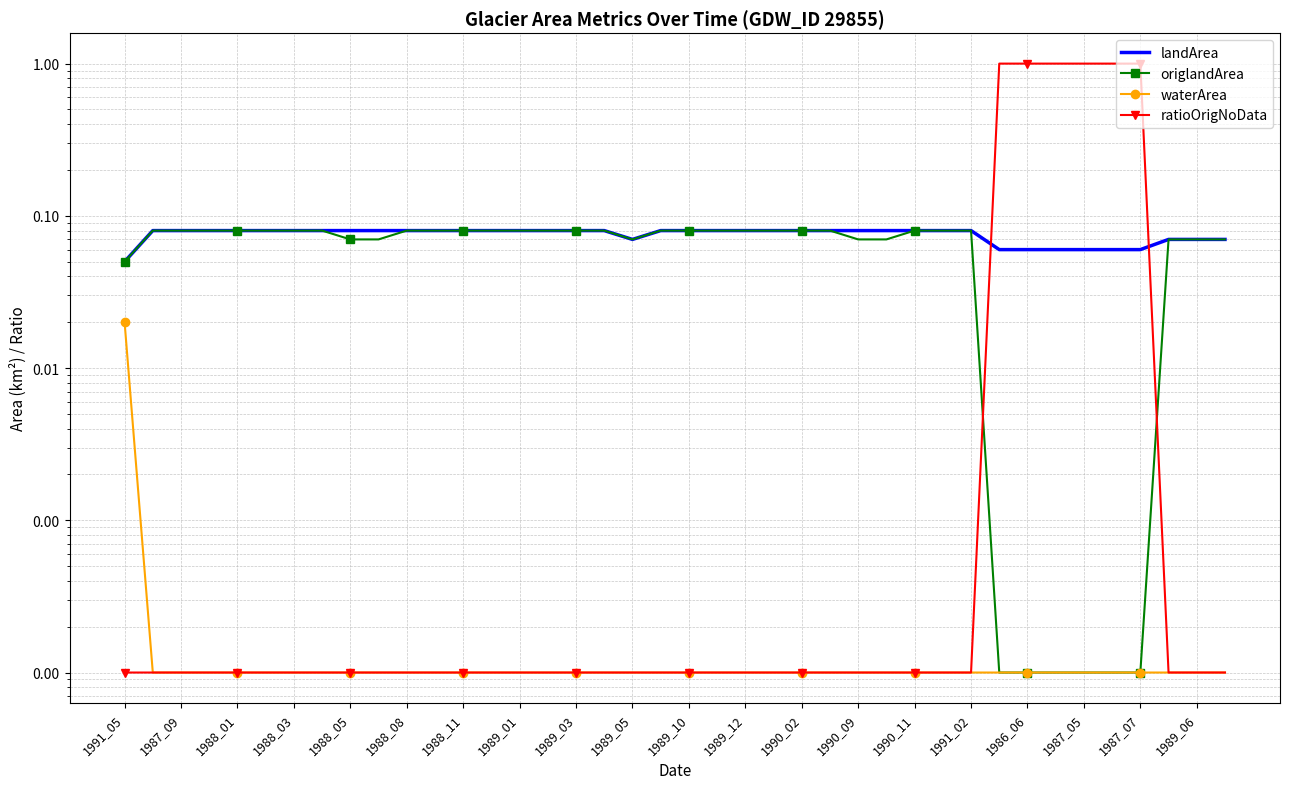

Which series changed the most between 1988_03 and 32?

ratioOrigNoData